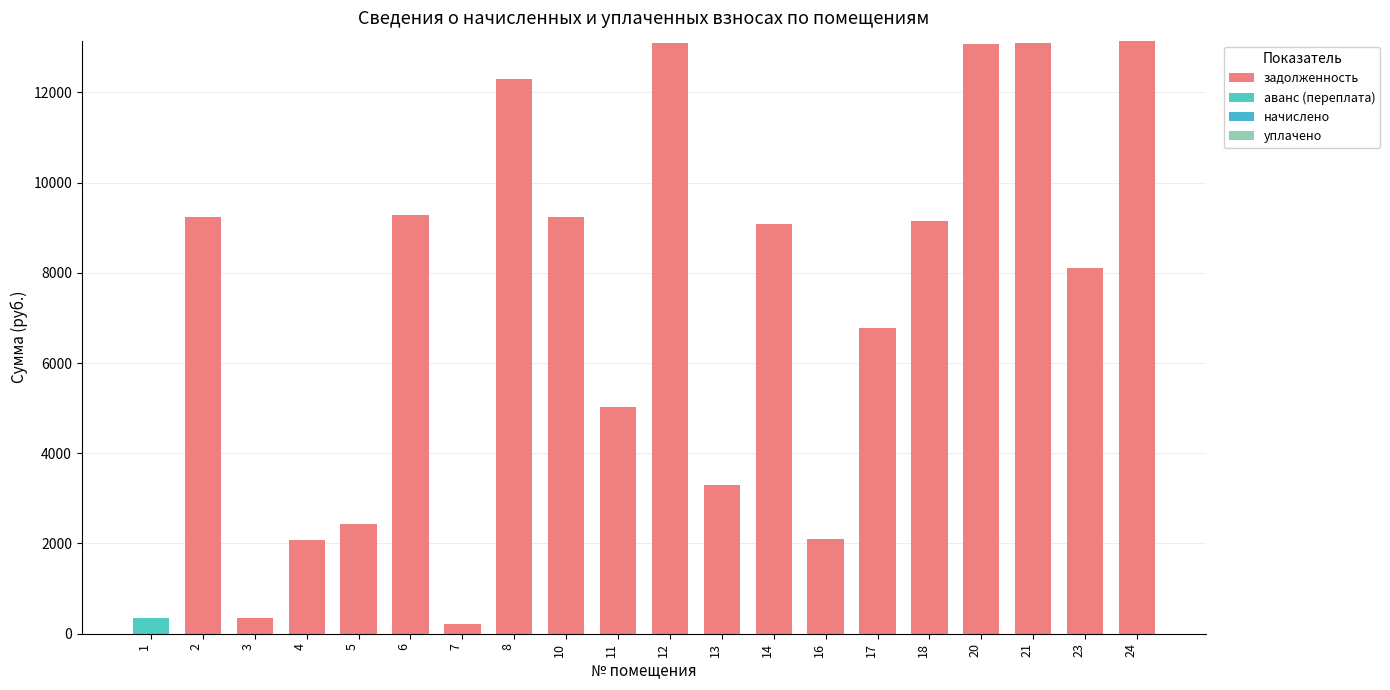

How many values in the задолженность series exceed 9086?

10